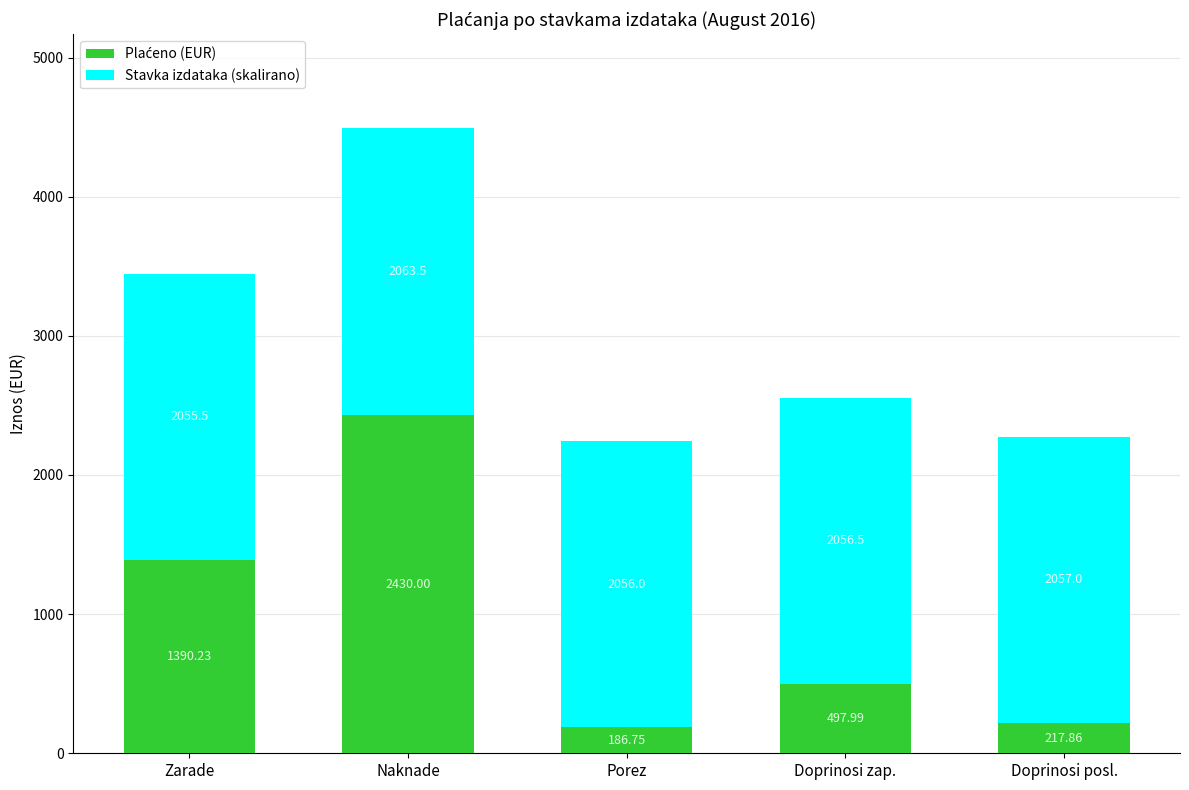

What is the total value across all series at Doprinosi posl.?

2274.9